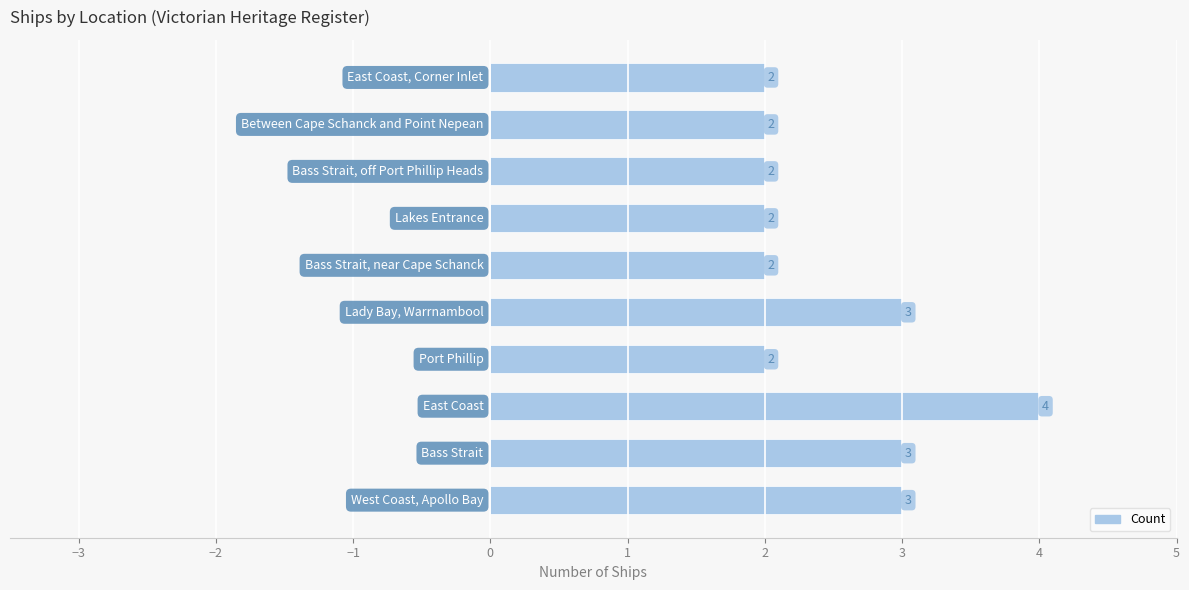

What is the greatest value displayed?

4